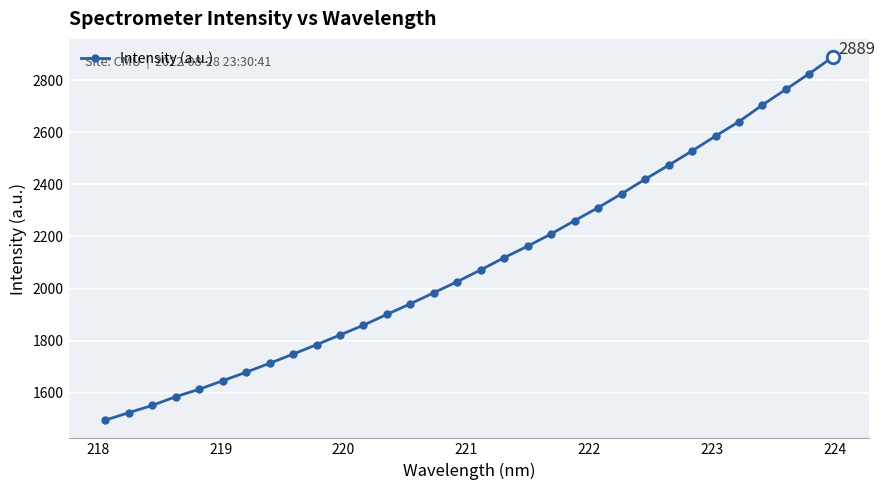

Count the number of data series in this chart.

1